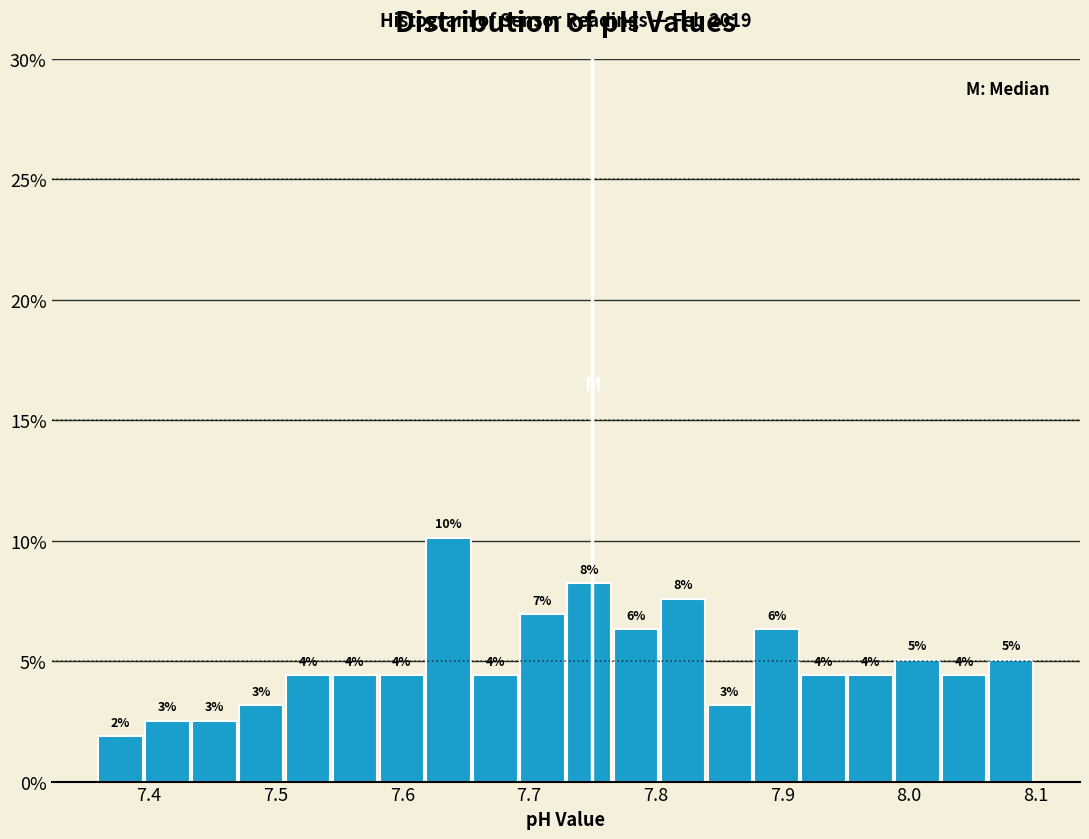

Read against the x-axis, roughly where is the centre of the tallest bar?

7.64